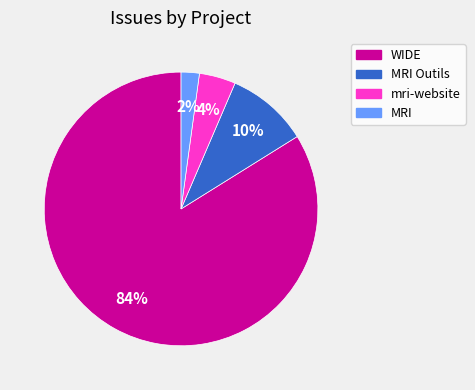

To the nearest percent, what is the average slice percentage?

25%